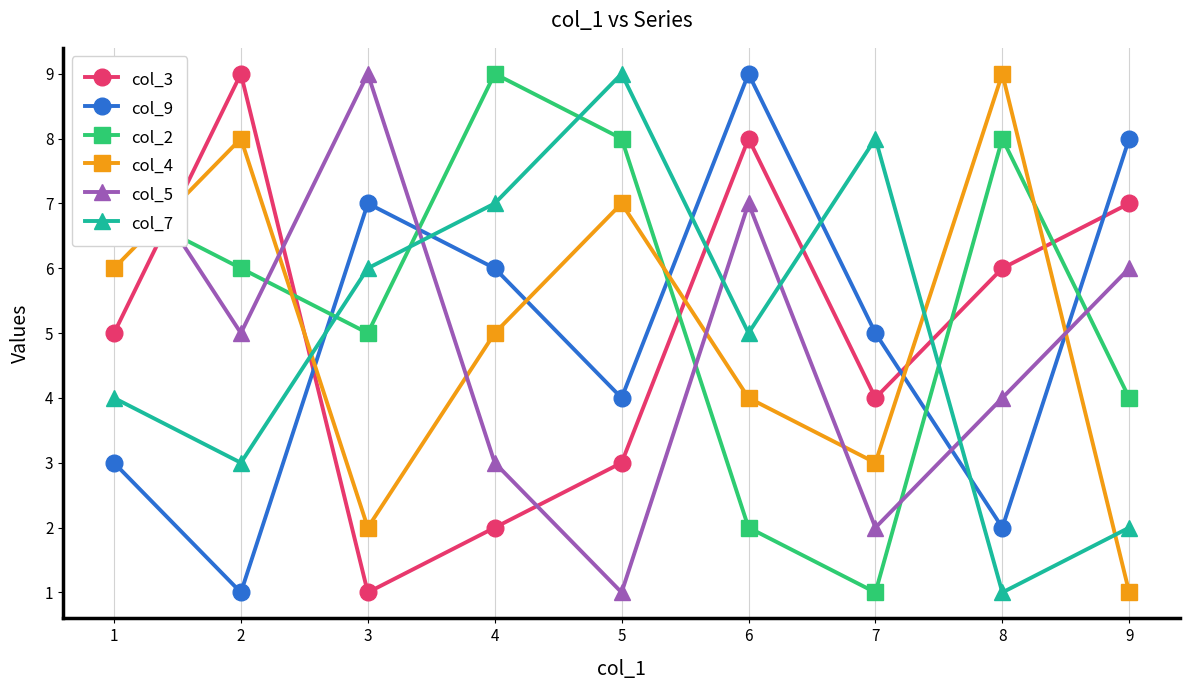

Does the chart display data point markers on the line(s)?

Yes